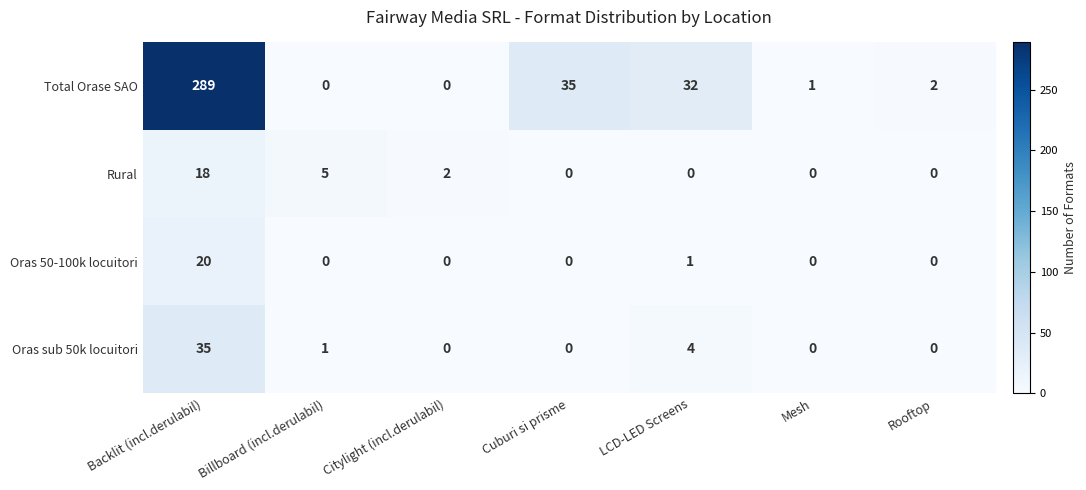

List the series in order of their peak value, highest first.

Total Orase SAO, Oras sub 50k locuitori, Oras 50-100k locuitori, Rural